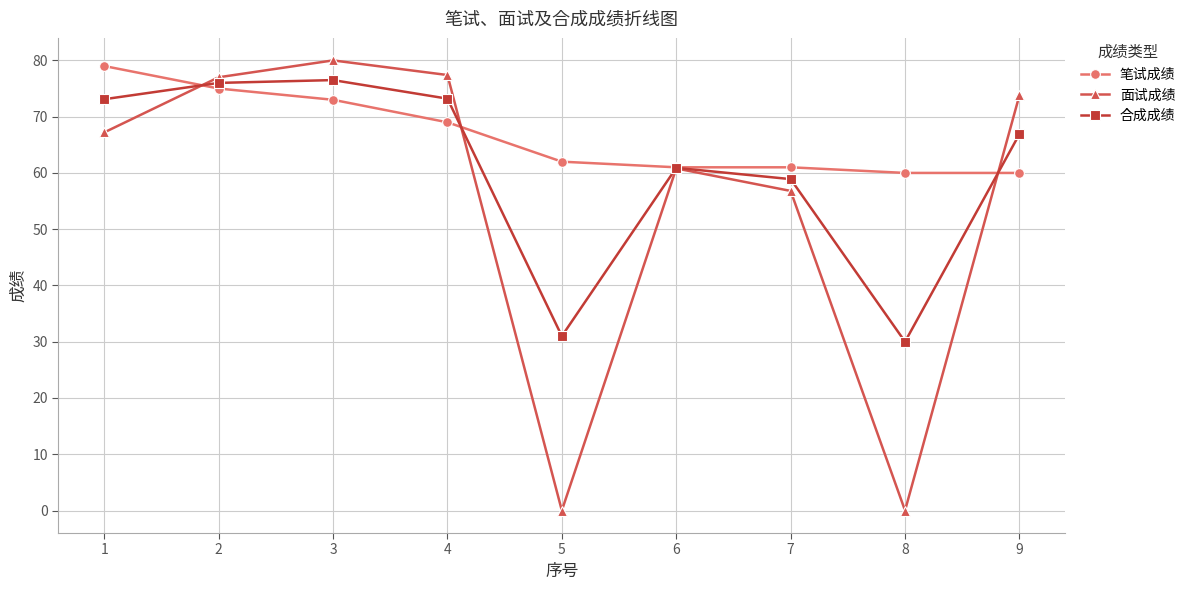

What is the value of the 合成成绩 point at the 8th from the left?

30.0